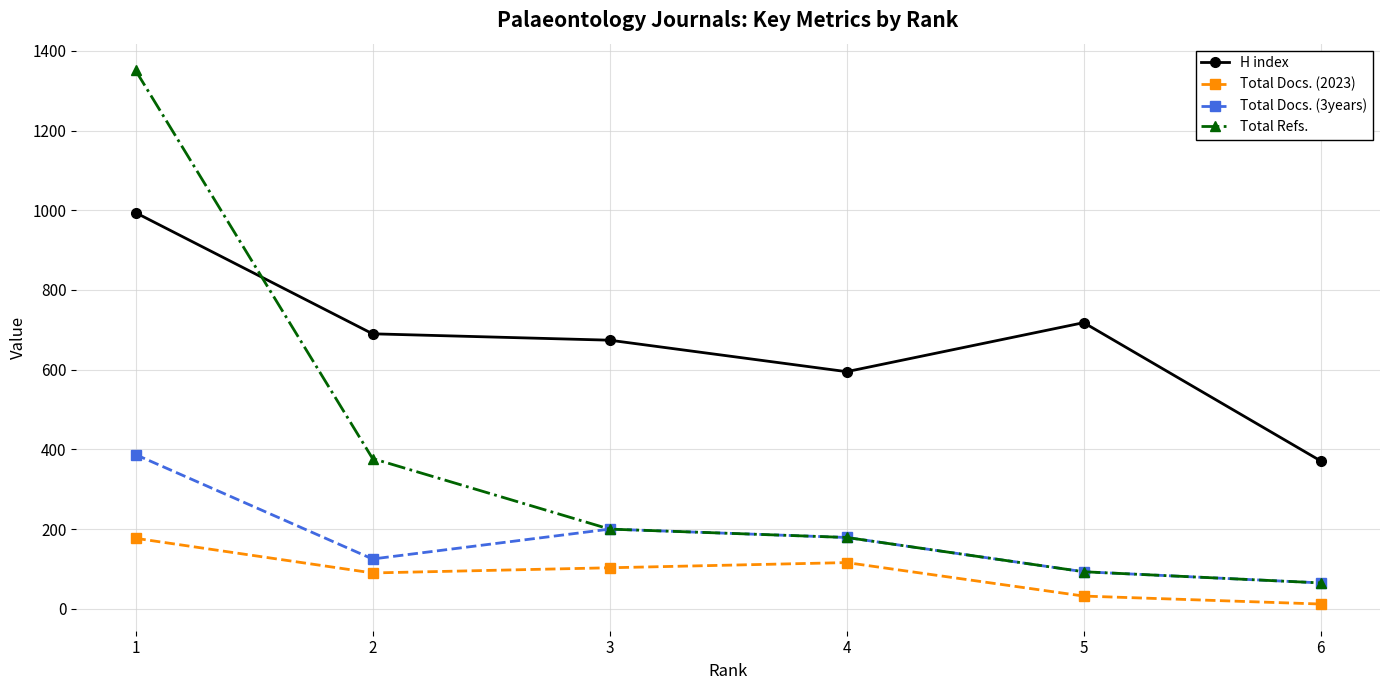

How many values in the Total Docs. (2023) series are below 103?

3